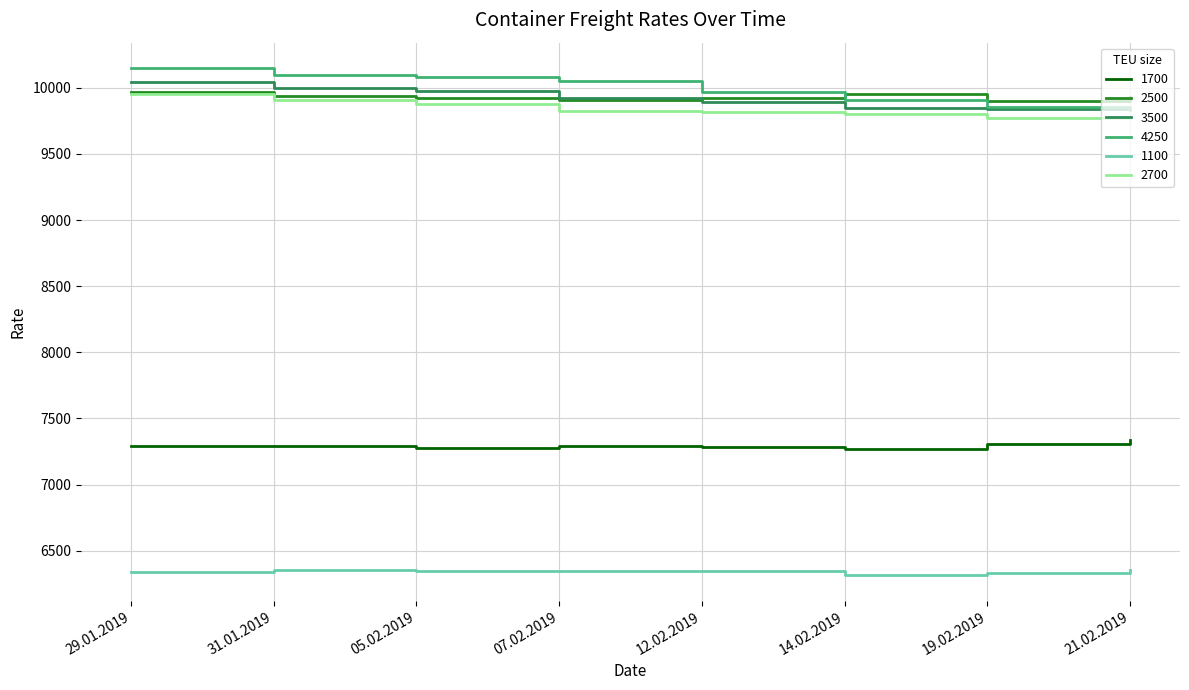

What is the average value of the 2500 series?

9929